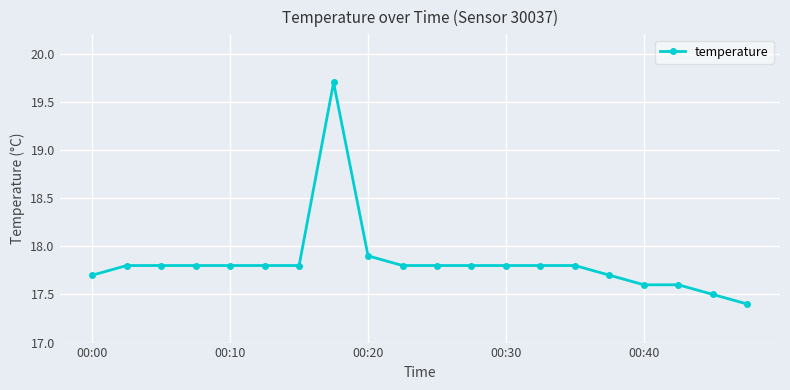

Reading left to right, transcribe all the data shown in this chart.

17.7	17.8	17.8	17.8	17.8	17.8	17.8	19.7	17.9	17.8	17.8	17.8	17.8	17.8	17.8	17.7	17.6	17.6	17.5	17.4